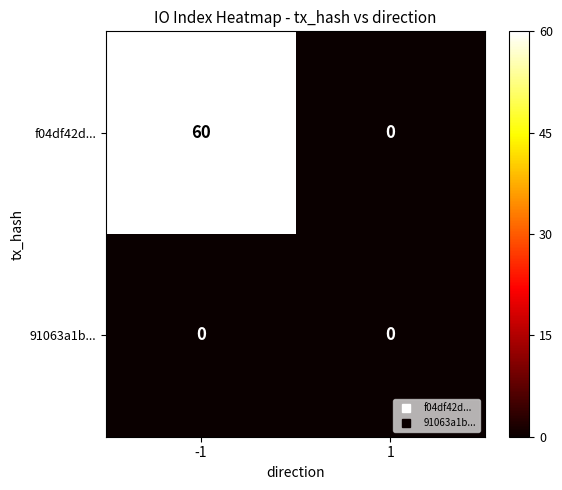

Reading right to left, list all the values displayed in this chart.

f04df42d...: 1=0	-1=60
91063a1b...: 1=0	-1=0